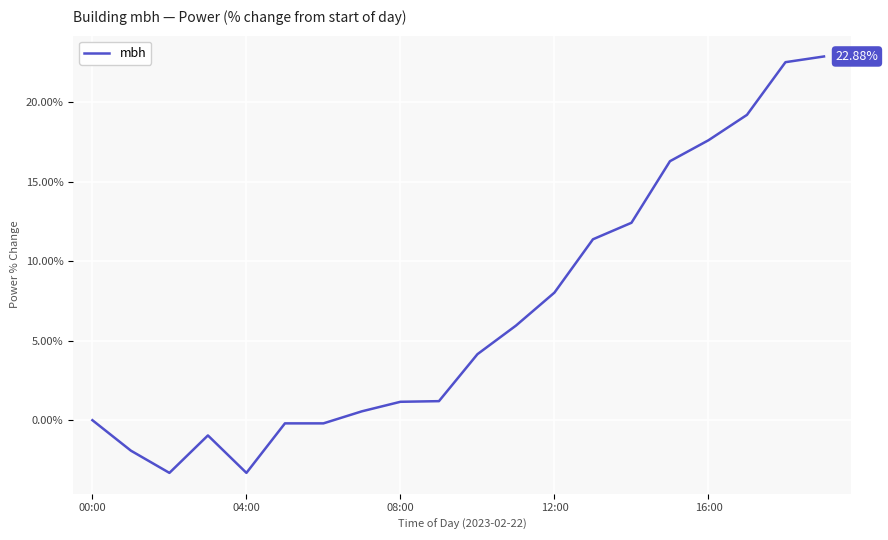

What is the sum of all values?

133.5